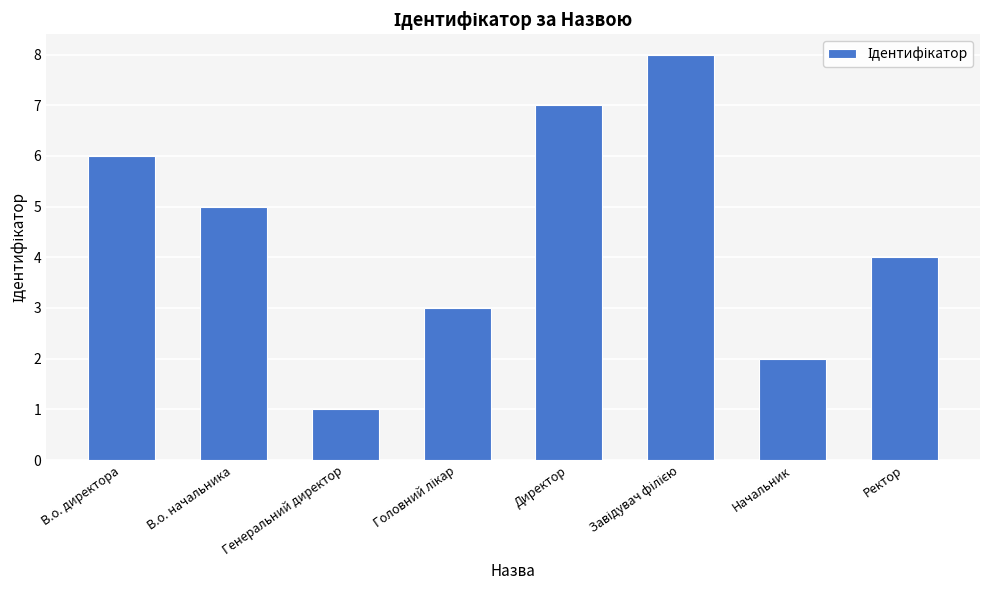

Reading left to right, extract all data points from this chart.

6	5	1	3	7	8	2	4